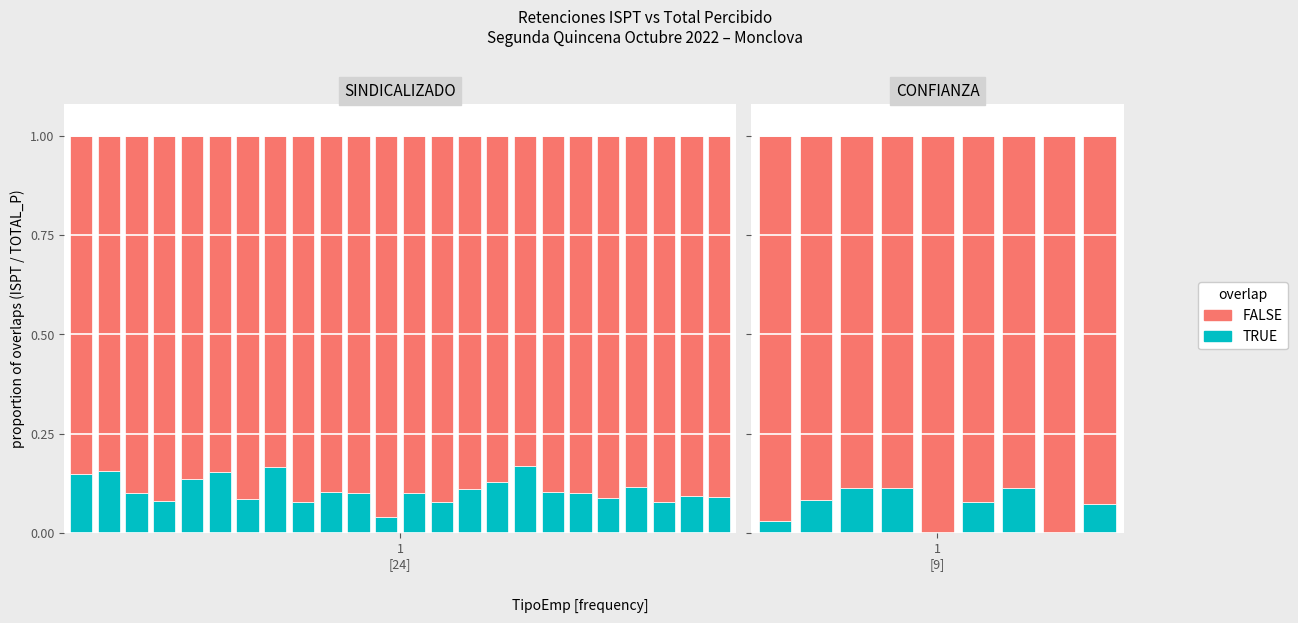

The value of TRUE at 1 [9] is 0.1. True or false?

False